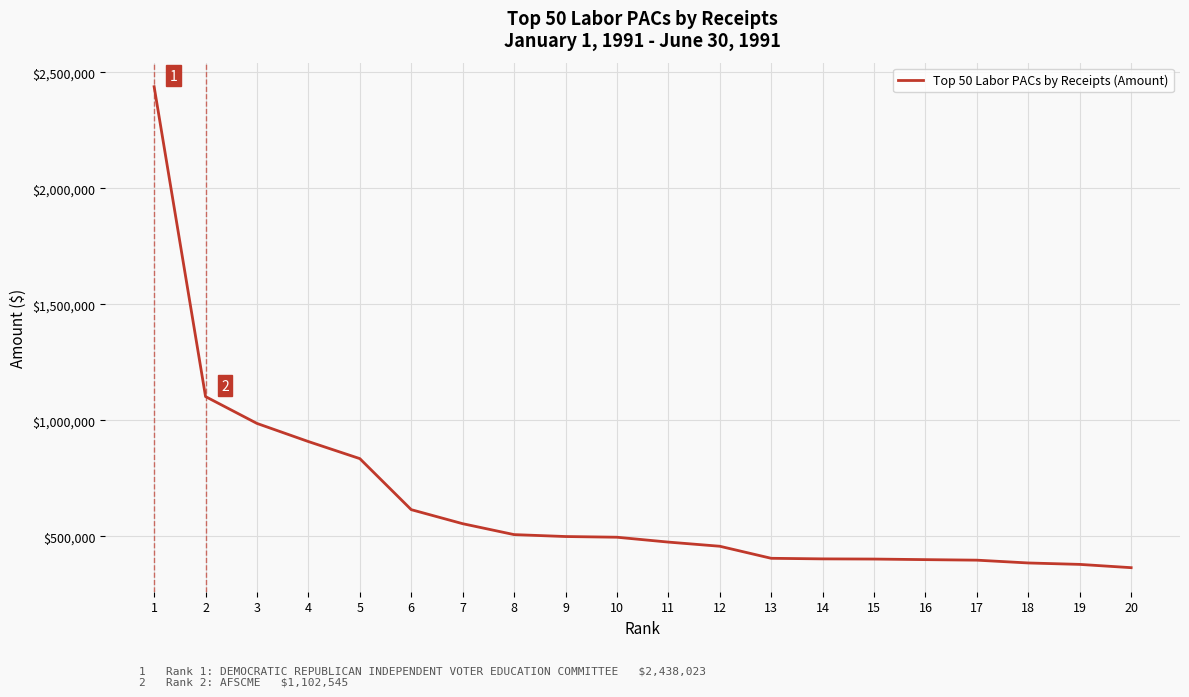

What is the difference between the values at 6 and 16?

215389